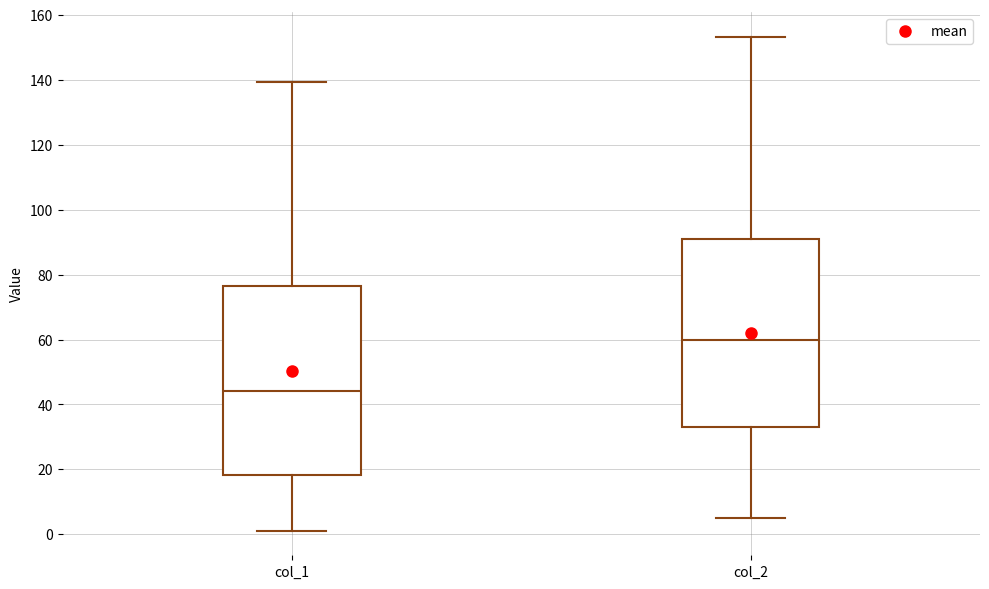

Reading left to right, transcribe this box plot: for each box, give where its median line is, the range the box spans, and where its two whiskers end, as read against the y-axis. The values are not printed on the chart, so give them approximately, as read against the axis.

col_1: median 44, box 18 to 76, whiskers 2 to 140
col_2: median 60, box 32 to 90, whiskers 6 to 154